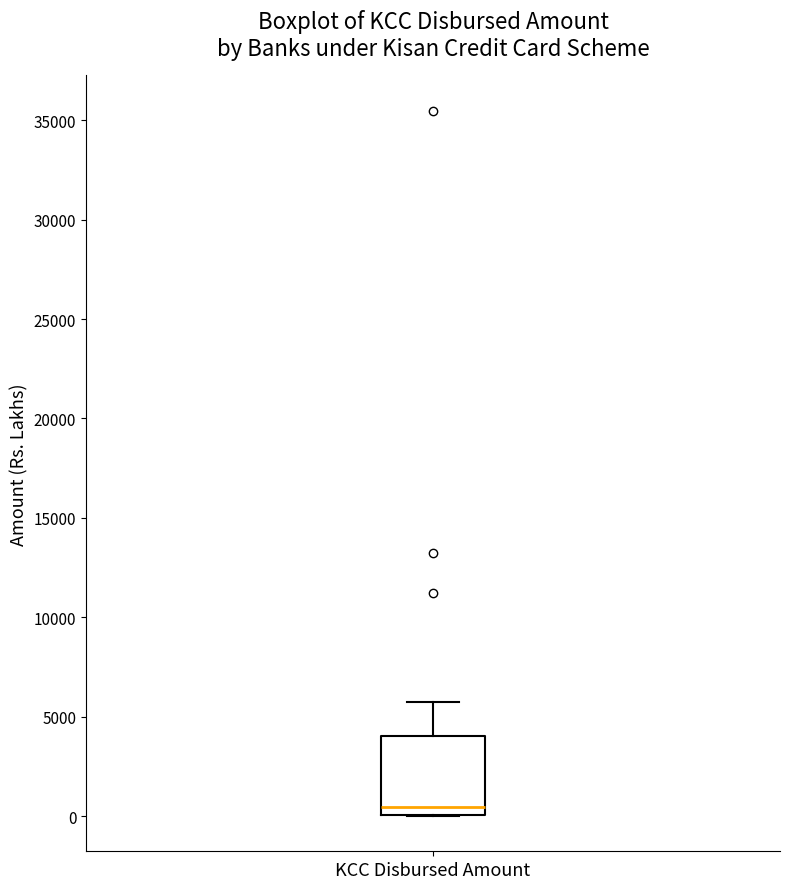

Where does the upper whisker of the box for KCC Disbursed Amount end on the y-axis? The values are not printed on the chart, so give them approximately, as read against the axis.

5500